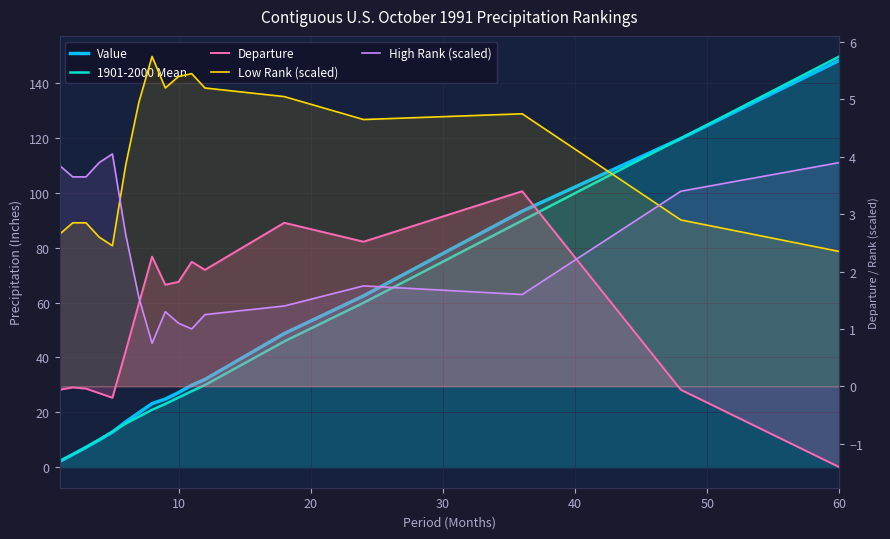

What are all the series names shown in the legend?

Value, 1901-2000 Mean, Departure, Low Rank (scaled), High Rank (scaled)